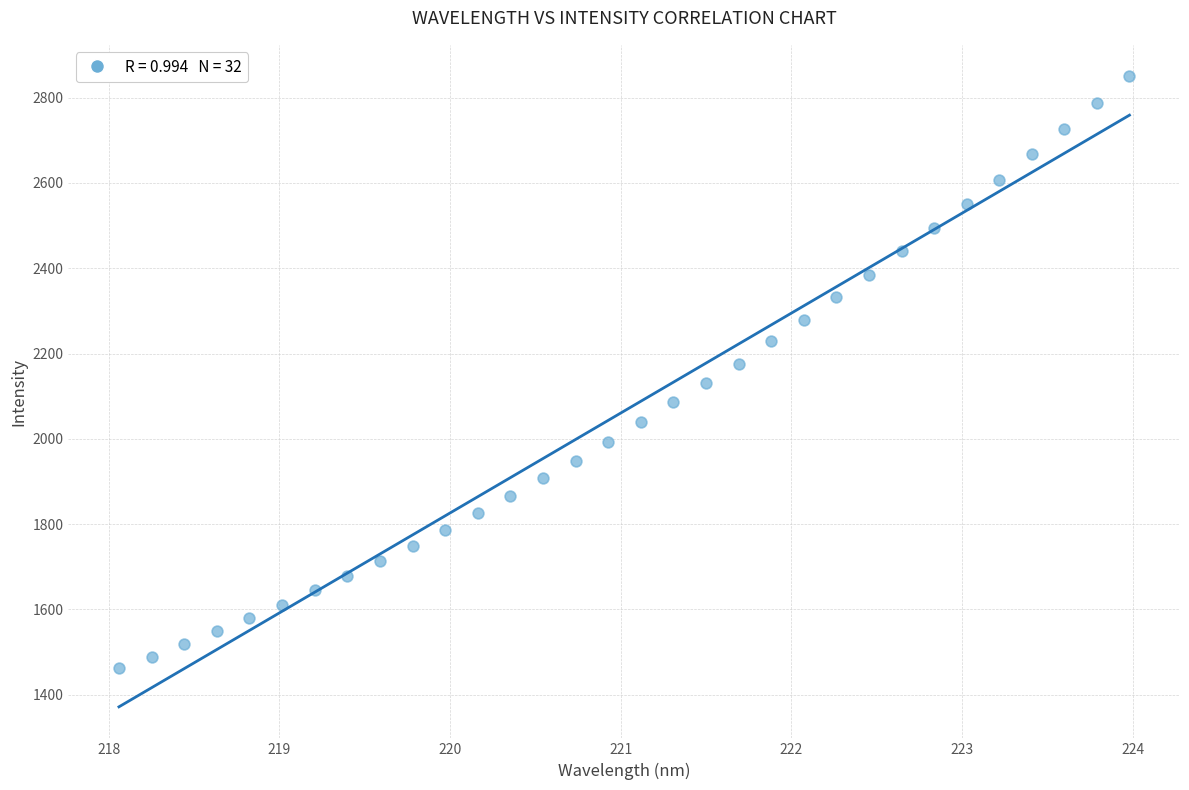

What is the range of X values (max minus min)?

5.9